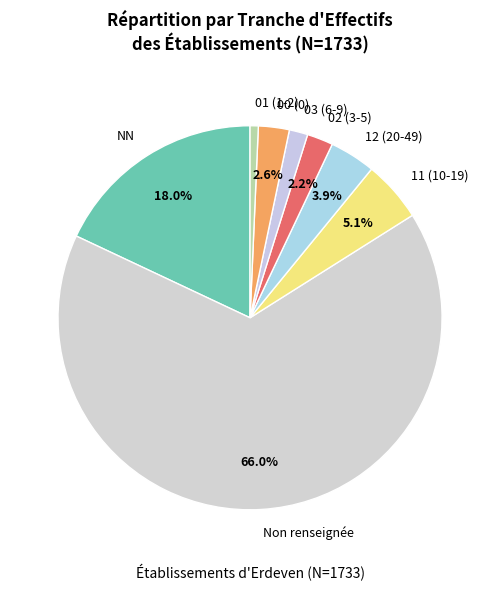

Count the number of slices in the pie.

8